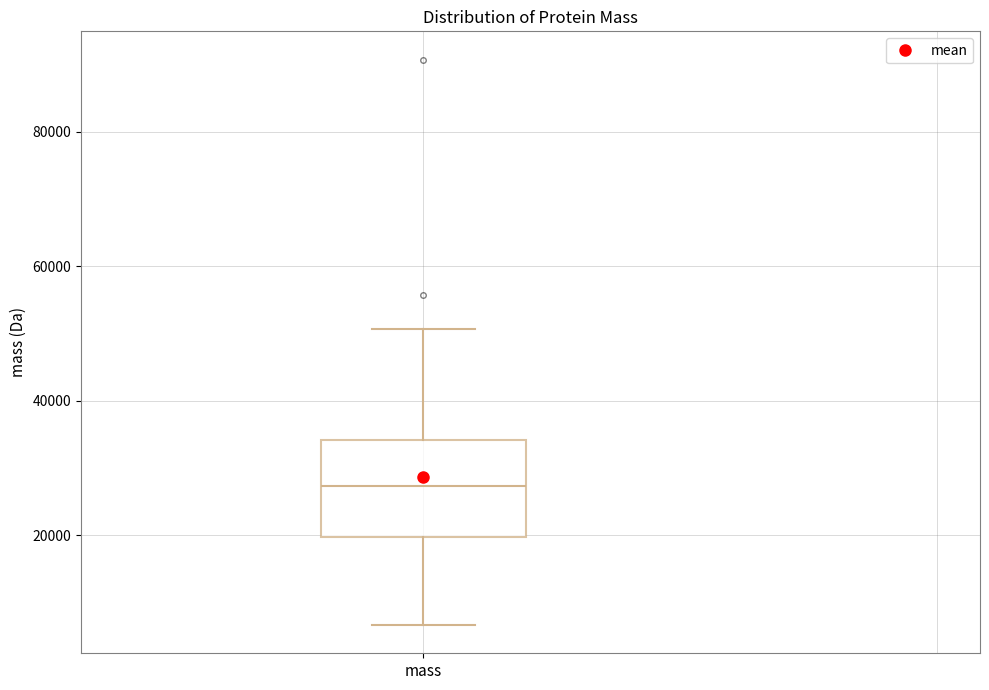

Transcribe this box plot: give where the median line is, the range the box spans, and where the two whiskers end, as read against the y-axis. The values are not printed on the chart, so give them approximately, as read against the axis.

median 28000, box 20000 to 34000, whiskers 6000 to 50000